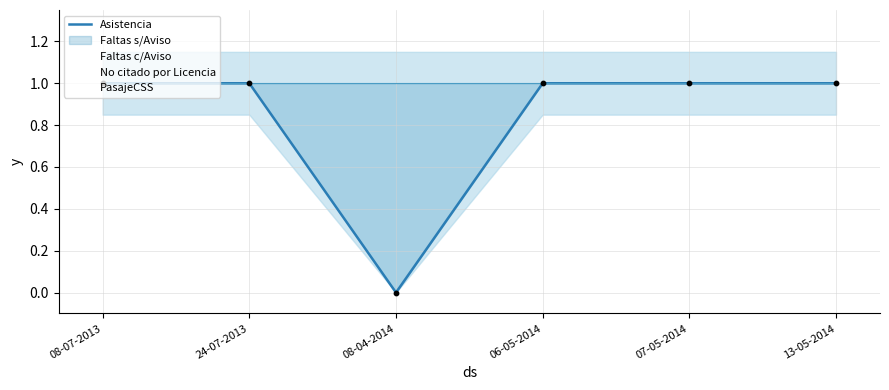

Which series reaches the minimum Y coordinate?

Asistencia